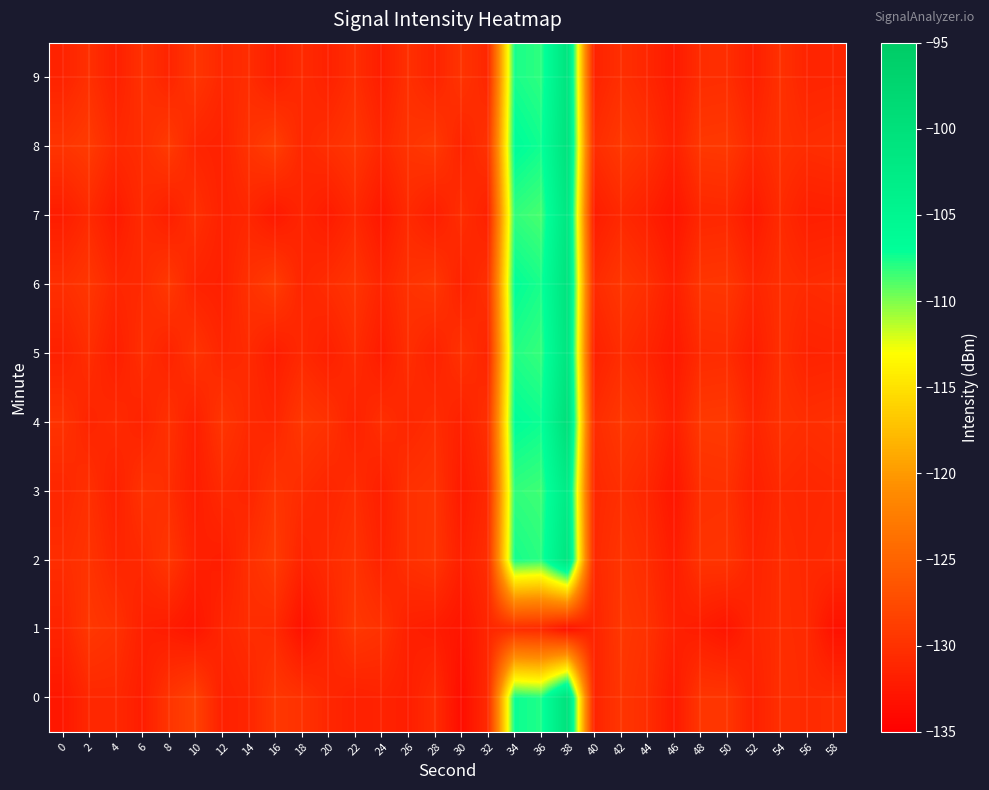

Reading right to left, extract all data points from this chart.

0: 58=-130.5	56=-130.7	54=-130.3	52=-131.7	50=-129.6	48=-129.6	46=-132.4	44=-130.4	42=-129.6	40=-131.4	38=-100.1	36=-107.8	34=-107.2	32=-130.7	30=-133.6	28=-130.5	26=-131.9	24=-131.5	22=-131.7	20=-131.0	18=-130.0	16=-129.4	14=-131.2	12=-131.7	10=-128.4	8=-129.8	6=-132.0	4=-130.9	2=-131.0	0=-132.6
1: 58=-133.2	56=-130.8	54=-130.5	52=-131.2	50=-132.8	48=-132.1	46=-131.7	44=-130.0	42=-129.4	40=-131.4	38=-133.2	36=-130.8	34=-130.5	32=-131.2	30=-132.8	28=-132.1	26=-131.7	24=-130.0	22=-129.4	20=-131.4	18=-133.2	16=-130.8	14=-130.5	12=-131.2	10=-132.8	8=-132.1	6=-131.7	4=-130.0	2=-129.4	0=-131.4
2: 58=-130.7	56=-130.9	54=-130.5	52=-131.4	50=-129.7	48=-129.8	46=-132.1	44=-130.5	42=-129.7	40=-130.9	38=-101.0	36=-108.0	34=-107.5	32=-130.4	30=-131.8	28=-129.6	26=-130.2	24=-131.5	22=-129.9	20=-130.7	18=-131.4	16=-129.1	14=-130.3	12=-132.0	10=-131.7	8=-129.5	6=-130.9	4=-131.2	2=-129.8	0=-130.5
3: 58=-130.9	56=-131.1	54=-130.8	52=-131.9	50=-130.1	48=-130.2	46=-132.8	44=-131.1	42=-130.3	40=-131.0	38=-102.3	36=-108.5	34=-108.2	32=-130.9	30=-132.3	28=-129.8	26=-130.1	24=-131.9	22=-130.5	20=-131.2	18=-130.6	16=-129.7	14=-131.3	12=-130.8	10=-132.1	8=-130.4	6=-129.9	4=-131.8	2=-130.2	0=-131.1
4: 58=-130.2	56=-130.4	54=-130.0	52=-131.3	50=-129.2	48=-129.3	46=-131.9	44=-130.1	42=-129.4	40=-130.6	38=-99.5	36=-107.3	34=-106.9	32=-130.2	30=-131.7	28=-130.5	26=-131.1	24=-130.3	22=-131.6	20=-130.0	18=-129.4	16=-131.2	14=-130.8	12=-129.6	10=-131.9	8=-130.1	6=-131.5	4=-130.7	2=-131.3	0=-129.9
5: 58=-131.4	56=-131.5	54=-130.3	52=-132.1	50=-130.6	48=-130.7	46=-132.5	44=-131.3	42=-130.5	40=-131.7	38=-100.9	36=-108.3	34=-107.8	32=-131.3	30=-130.0	28=-131.6	26=-130.4	24=-132.2	22=-130.6	20=-131.8	18=-130.9	16=-132.1	14=-130.7	12=-131.2	10=-129.8	8=-131.5	6=-130.3	4=-132.0	2=-130.4	0=-131.7
6: 58=-130.5	56=-130.7	54=-130.3	52=-131.2	50=-129.5	48=-129.6	46=-131.9	44=-130.3	42=-129.5	40=-130.7	38=-100.5	36=-107.6	34=-107.0	32=-130.2	30=-131.6	28=-129.4	26=-130.0	24=-131.3	22=-129.7	20=-130.5	18=-131.2	16=-128.9	14=-130.1	12=-131.8	10=-131.5	8=-129.3	6=-130.8	4=-131.1	2=-129.5	0=-130.3
7: 58=-131.8	56=-131.9	54=-130.7	52=-132.5	50=-131.0	48=-131.1	46=-132.9	44=-131.7	42=-130.9	40=-132.1	38=-101.3	36=-108.7	34=-108.2	32=-131.7	30=-130.4	28=-132.0	26=-130.8	24=-132.6	22=-131.0	20=-132.2	18=-131.3	16=-132.5	14=-131.1	12=-131.6	10=-130.2	8=-131.9	6=-130.7	4=-132.4	2=-130.8	0=-132.1
8: 58=-130.3	56=-130.5	54=-130.1	52=-131.0	50=-129.3	48=-129.4	46=-131.7	44=-130.1	42=-129.3	40=-130.5	38=-100.3	36=-107.4	34=-106.8	32=-130.0	30=-131.4	28=-129.2	26=-129.8	24=-131.1	22=-129.5	20=-130.3	18=-131.0	16=-128.7	14=-129.9	12=-131.6	10=-131.3	8=-129.1	6=-130.5	4=-130.9	2=-129.1	0=-129.7
9: 58=-131.2	56=-131.3	54=-130.1	52=-131.9	50=-130.4	48=-130.5	46=-132.3	44=-131.1	42=-130.3	40=-131.5	38=-100.7	36=-108.1	34=-107.6	32=-131.1	30=-129.8	28=-131.4	26=-130.2	24=-132.0	22=-130.4	20=-131.6	18=-130.7	16=-131.9	14=-130.5	12=-131.0	10=-129.6	8=-131.3	6=-130.1	4=-131.8	2=-130.2	0=-131.5